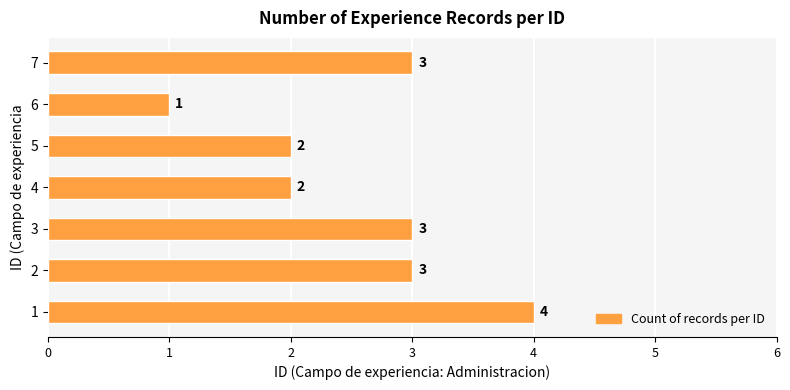

Is it true that the value at 2 is 3?

True